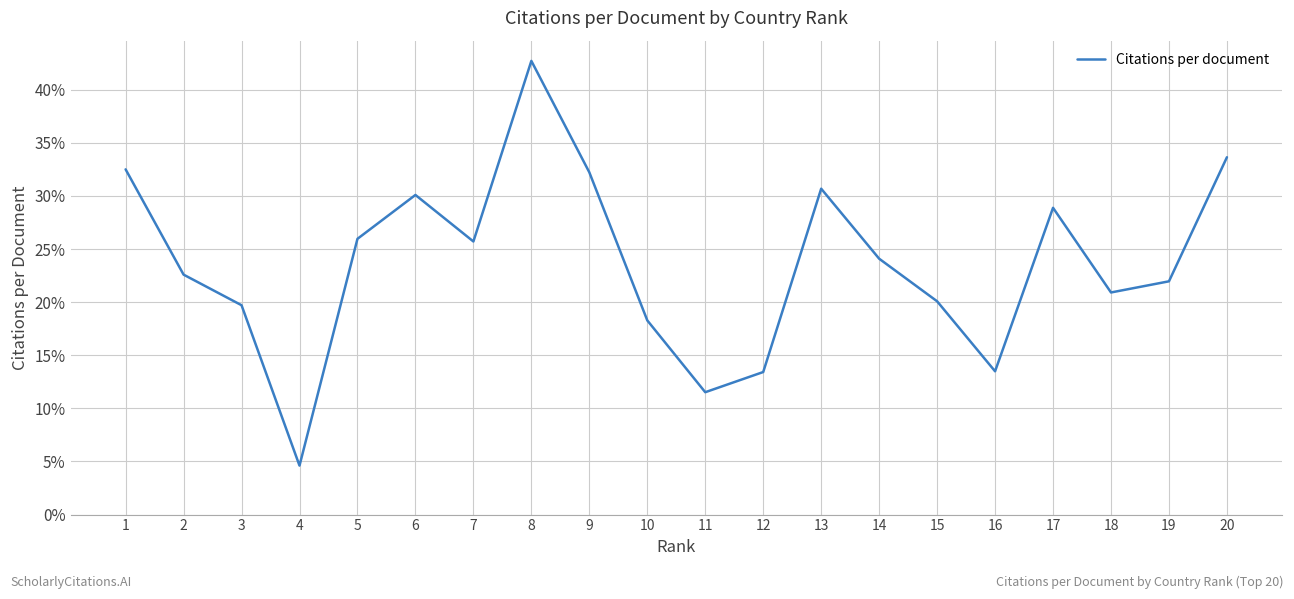

The chart shows a value of 40.8 at 14. True or false?

False